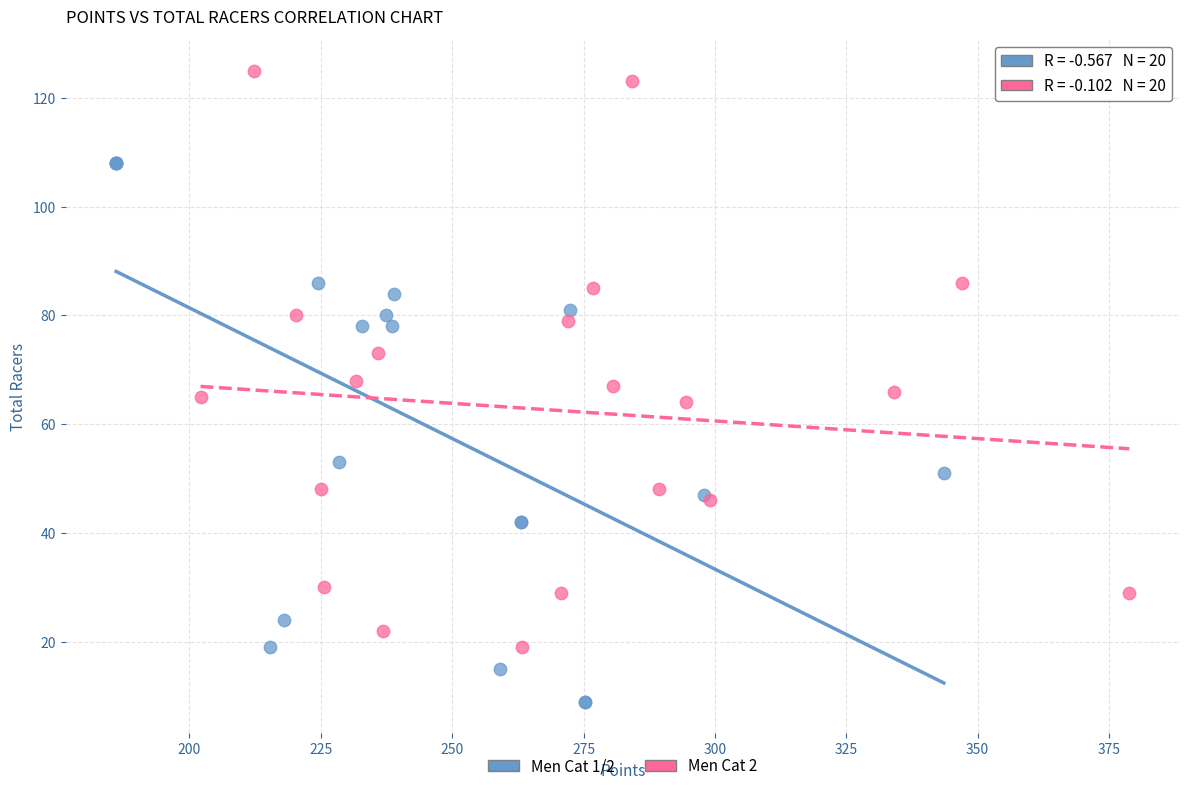

Which series contains the highest Y value?

Men Cat 2